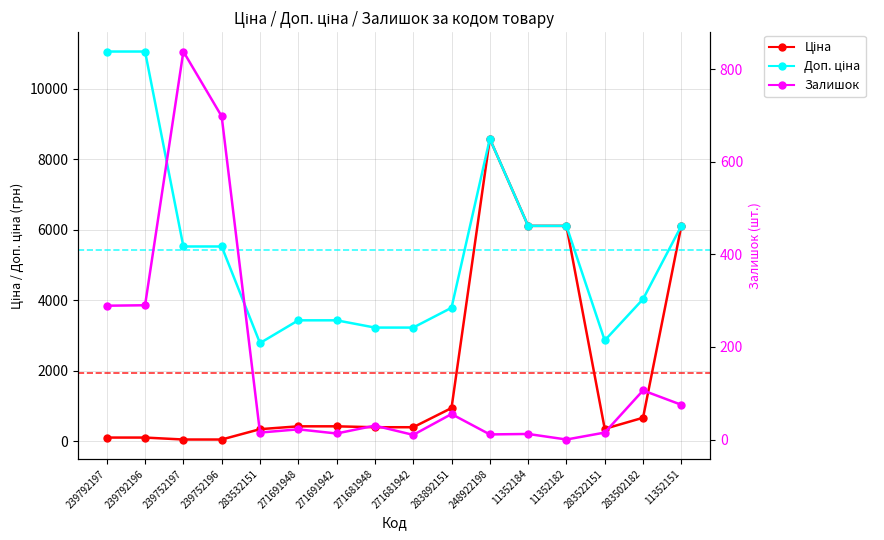

Which series has the largest total across all categories?

Доп. ціна